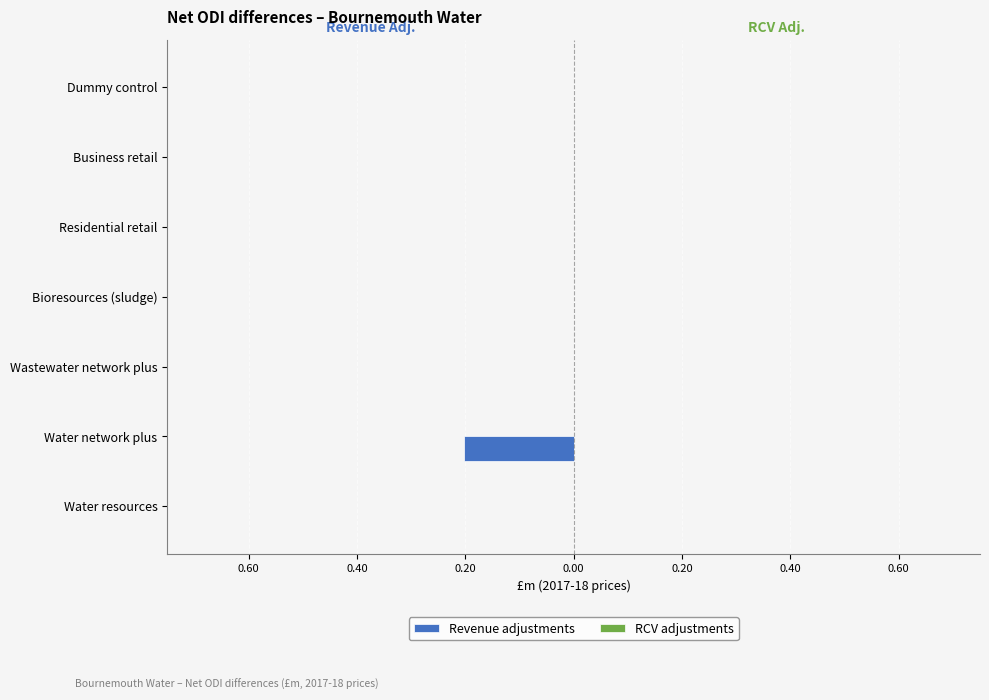

Are the bars horizontal?

Yes